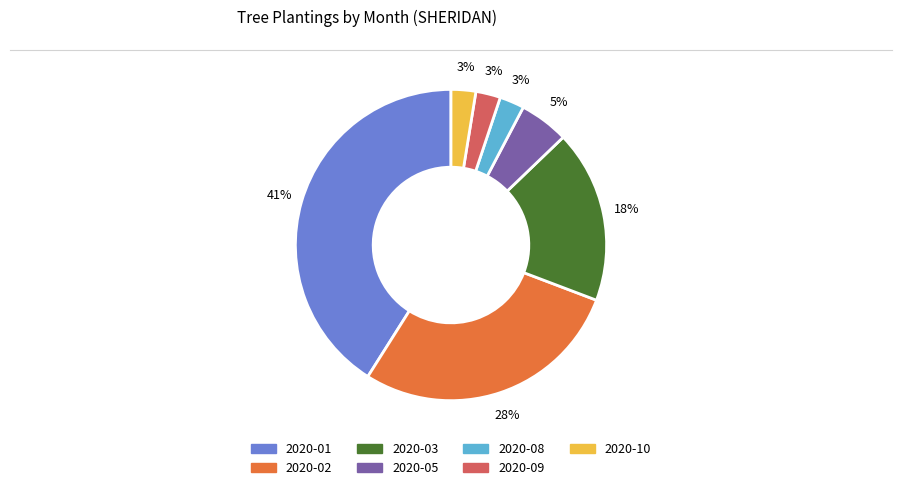

What percentage is the 2020-10 slice, to the nearest percent?

3%